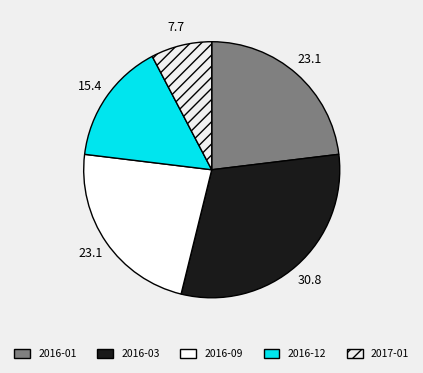

To the nearest percent, what portion does 2016-03 represent?

31%